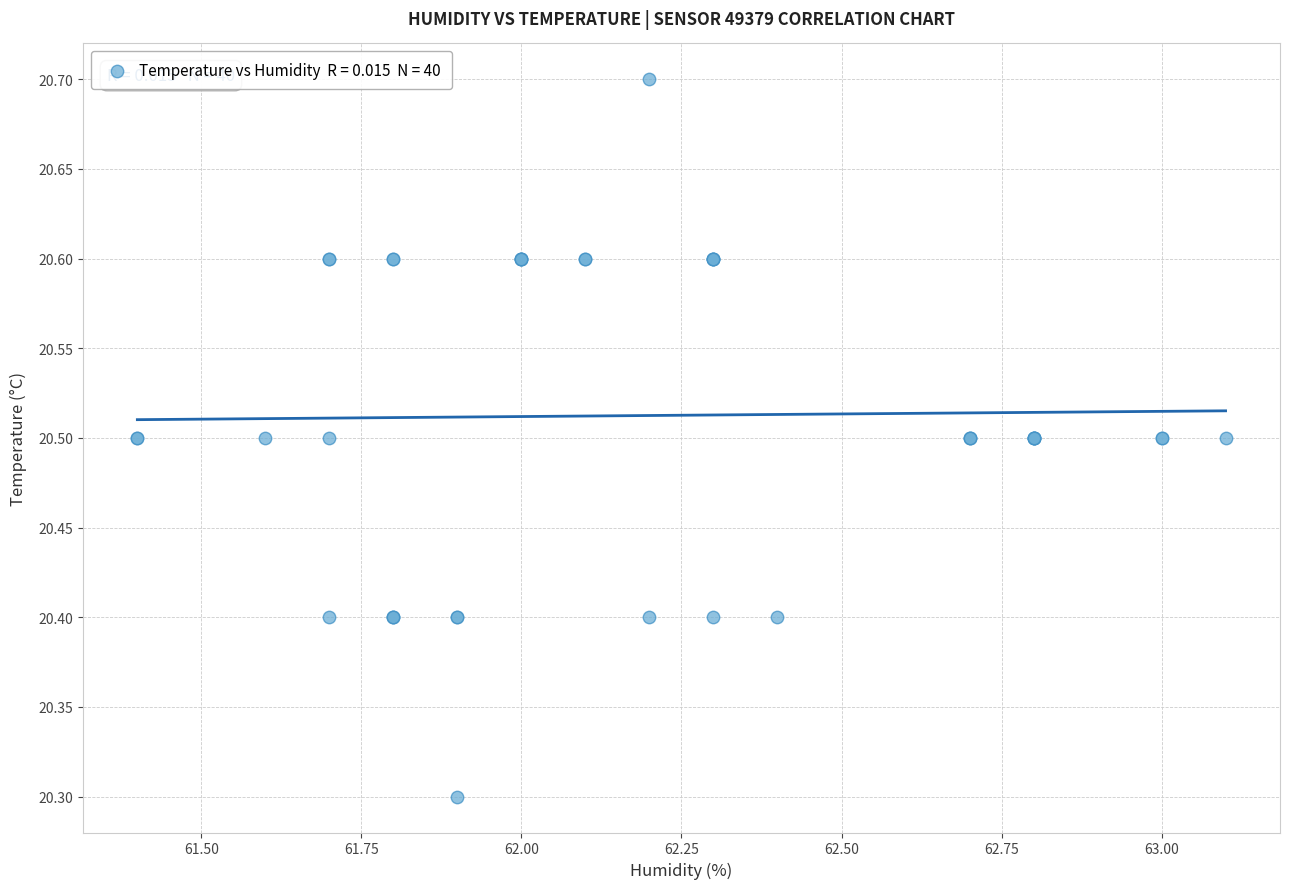

What Y value in the scatter plot is closest to 20?

20.3